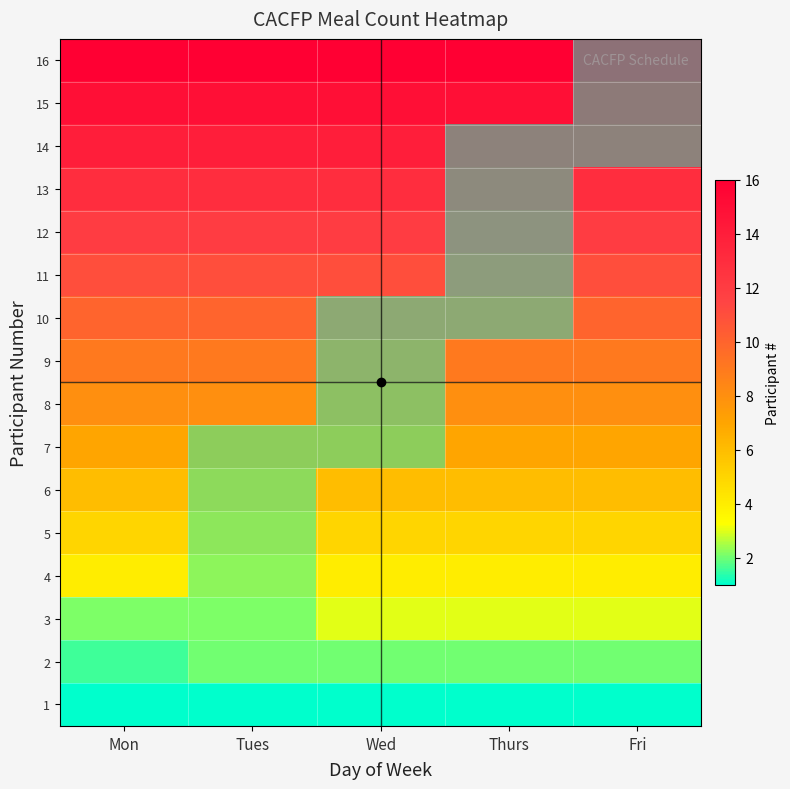

How many data points does each series have?

5